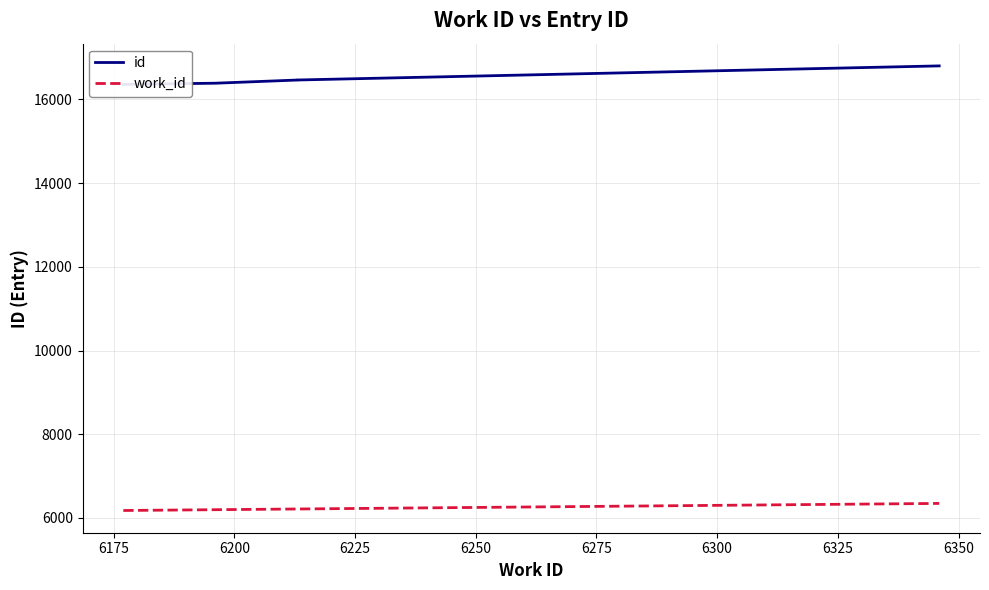

How many series are shown in this chart?

2